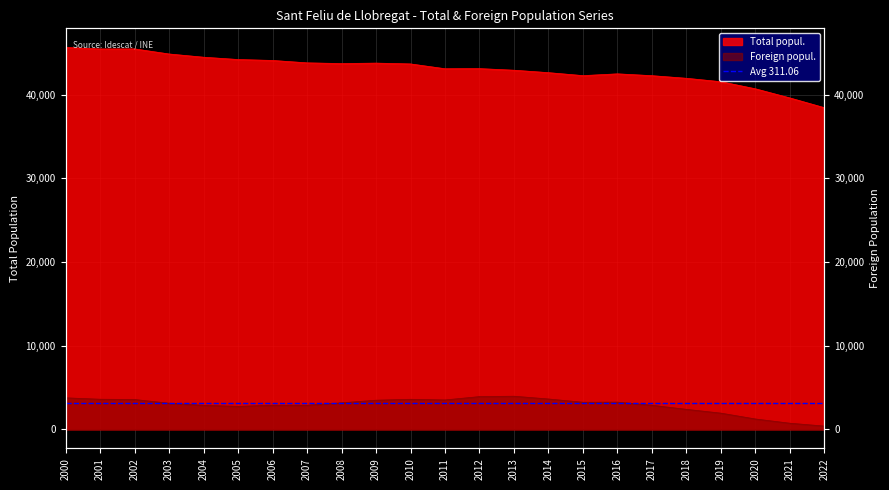

At which label does Total popul. first exceed 43112?

2000